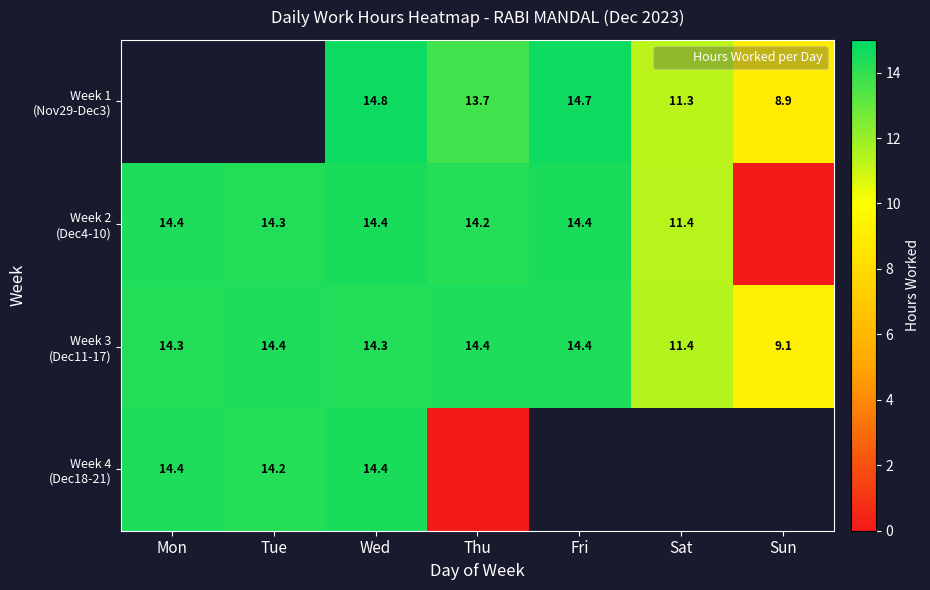

What is the maximum value for Week 3 (Dec11-17)?

14.4